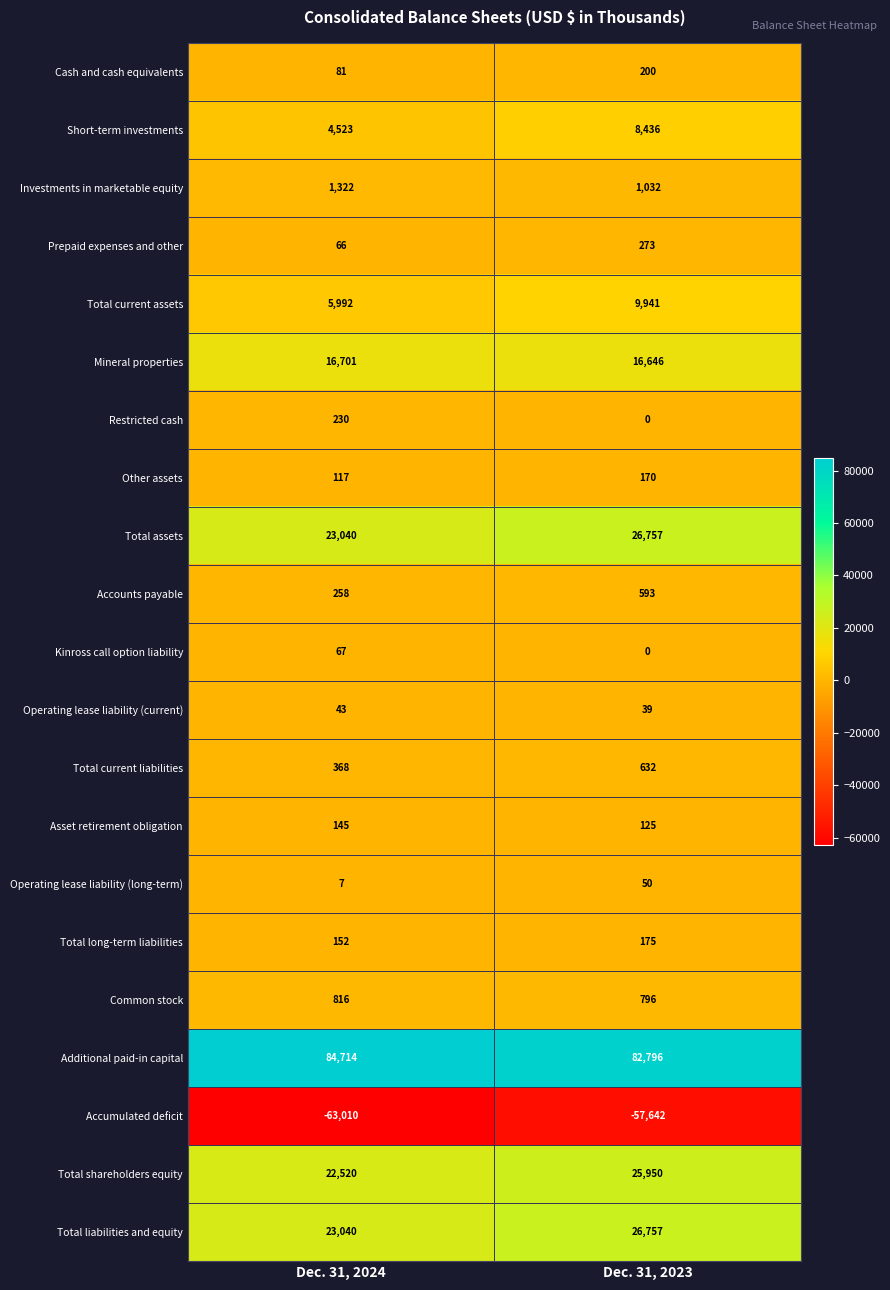

List the labels in order of Mineral properties value, smallest first.

Dec. 31, 2023, Dec. 31, 2024